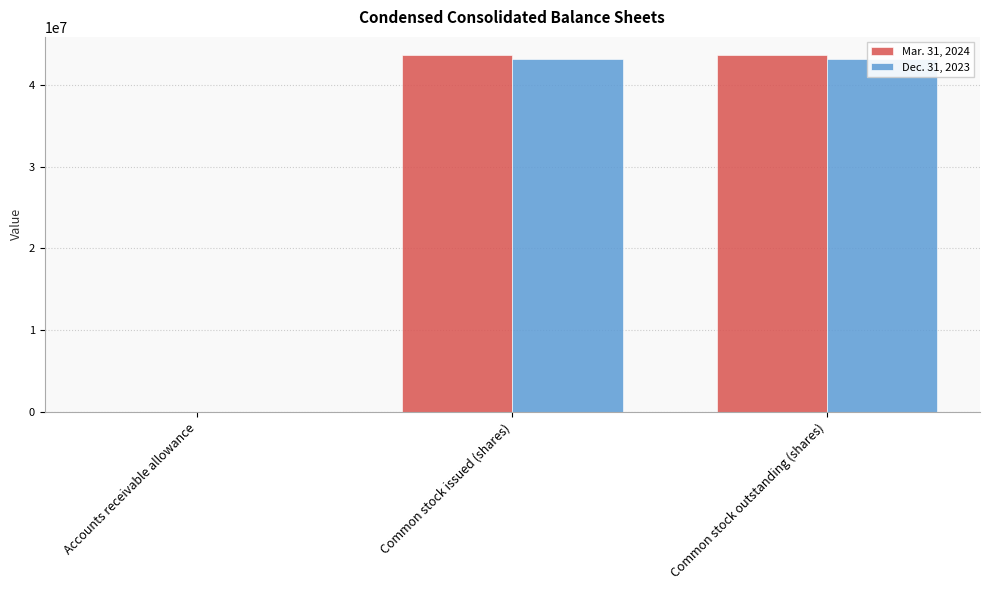

At which label is Mar. 31, 2024 closest to 21844166?

Accounts receivable allowance